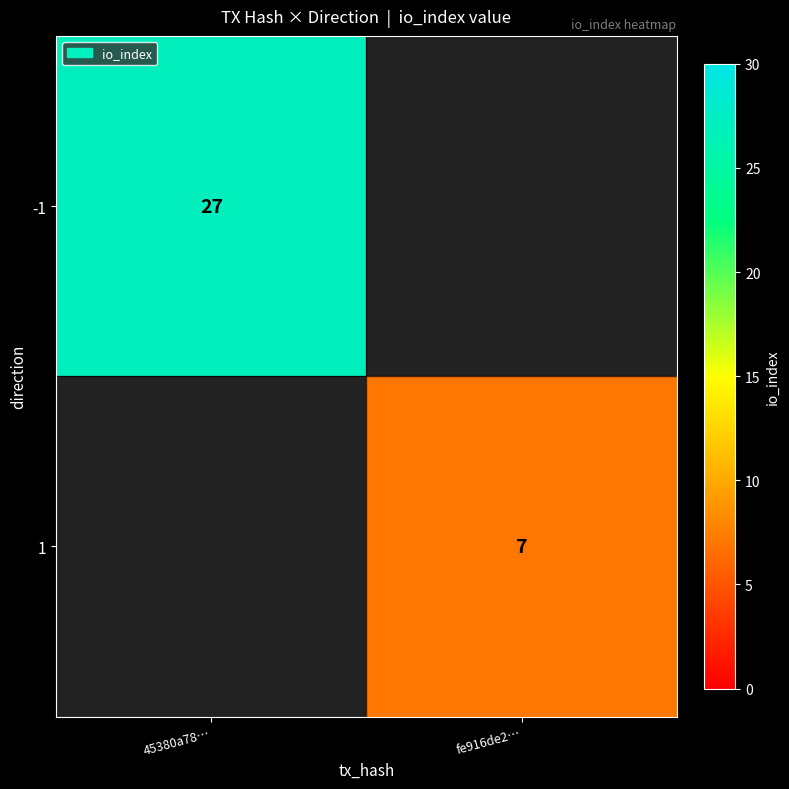

Is it true that 1 equals 12 at fe916de2…?

False